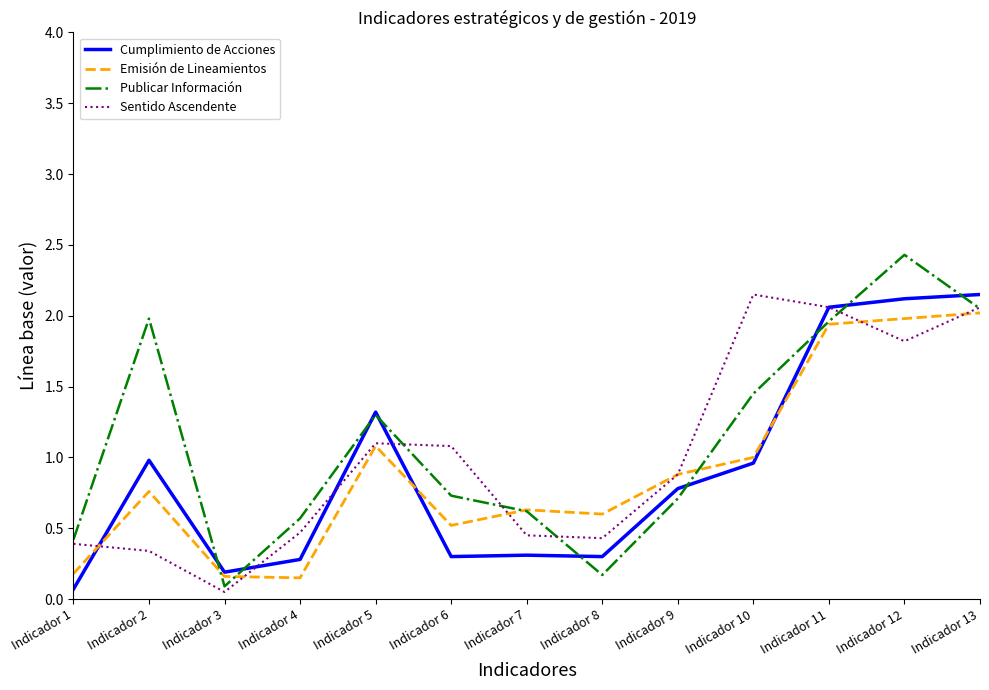

The value of Emisión de Lineamientos at Indicador 11 is 2.7. True or false?

False